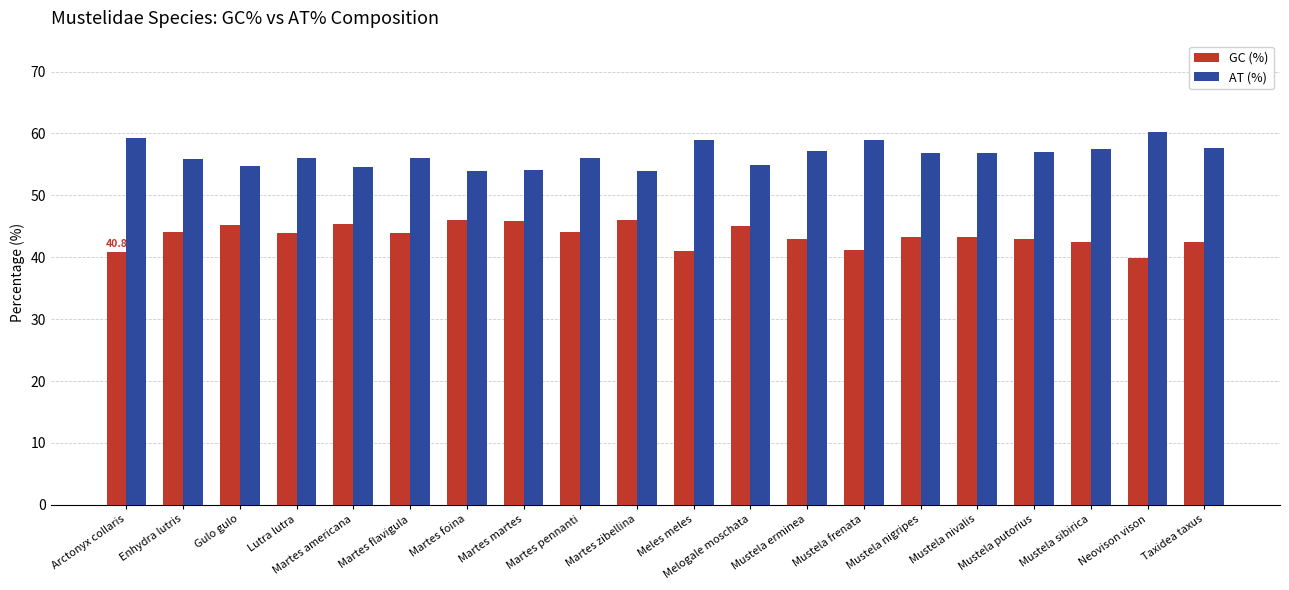

Is it true that AT (%) equals 54.9 at Melogale moschata?

True